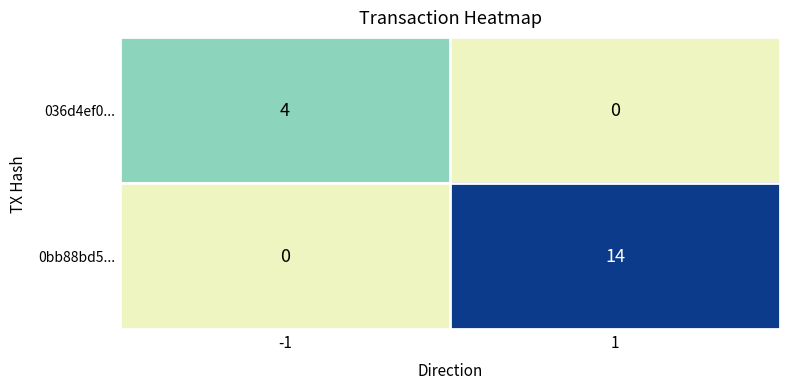

How many categories are shown in the chart?

2